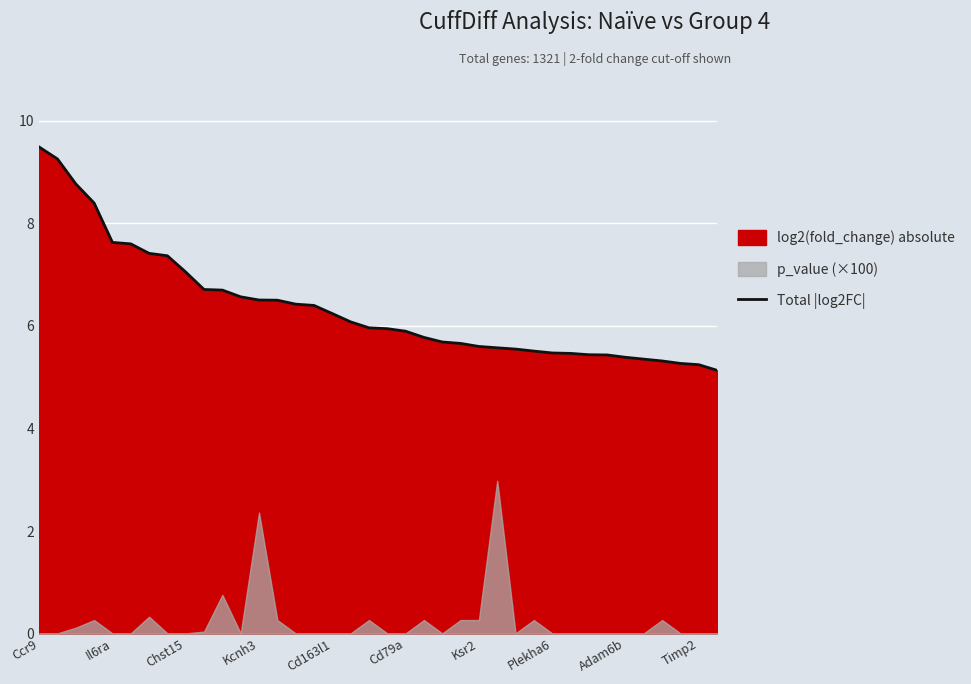

What is the lowest value of the Total |log2FC| series?

5.1